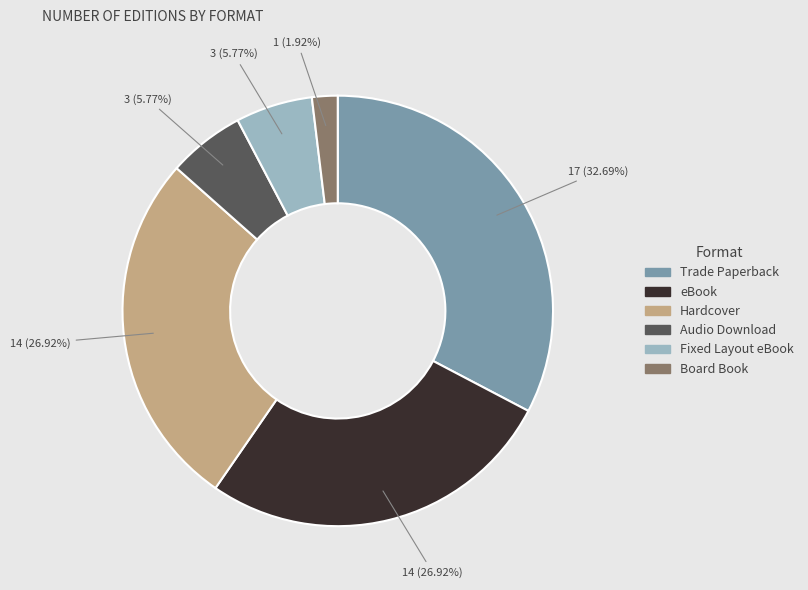

How much of the chart is everything except Audio Download?

94.2%